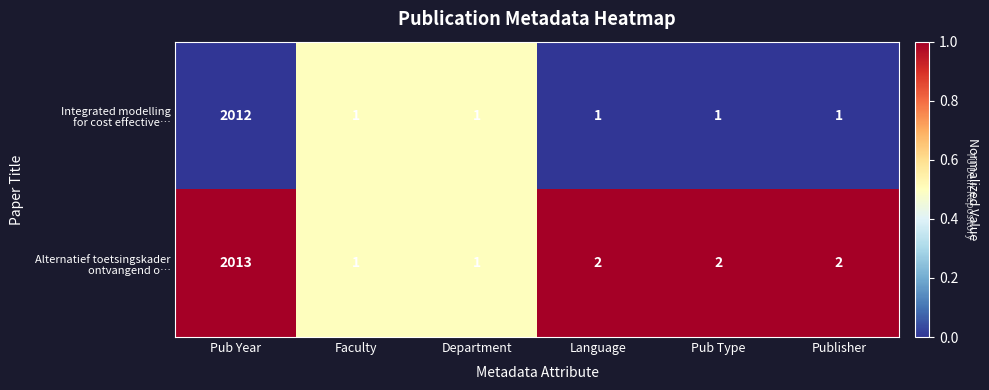

What is the maximum value shown in the chart?

1.0